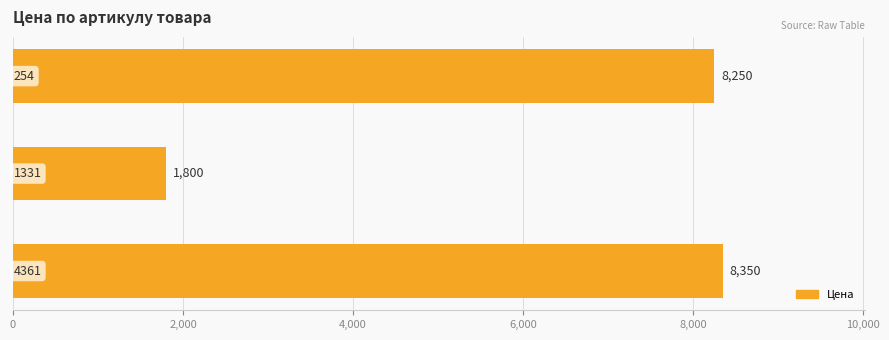

What is the difference between the maximum and second lowest values?

100